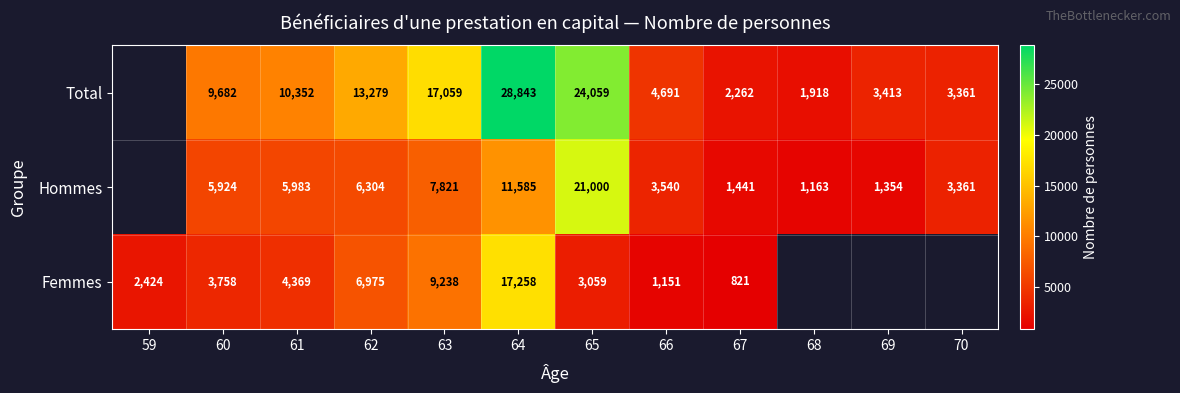

How many categories are shown in the chart?

12